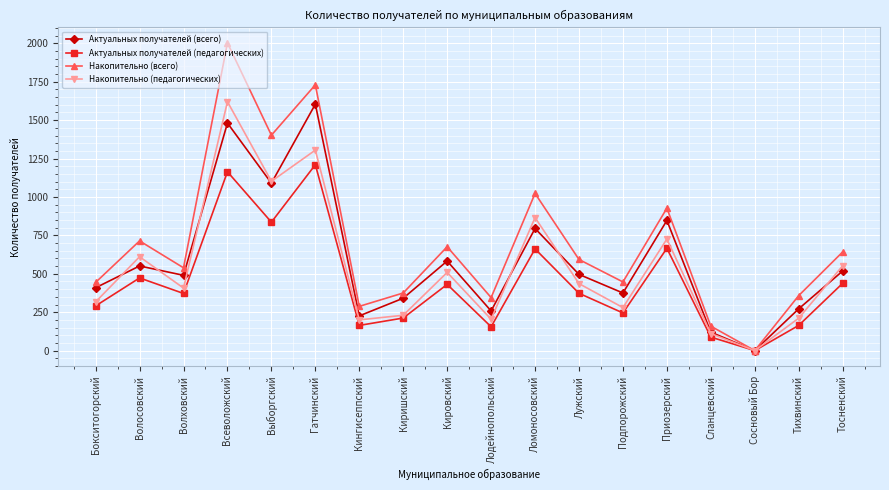

How many positive values does the Актуальных получателей (педагогических) series have?

17